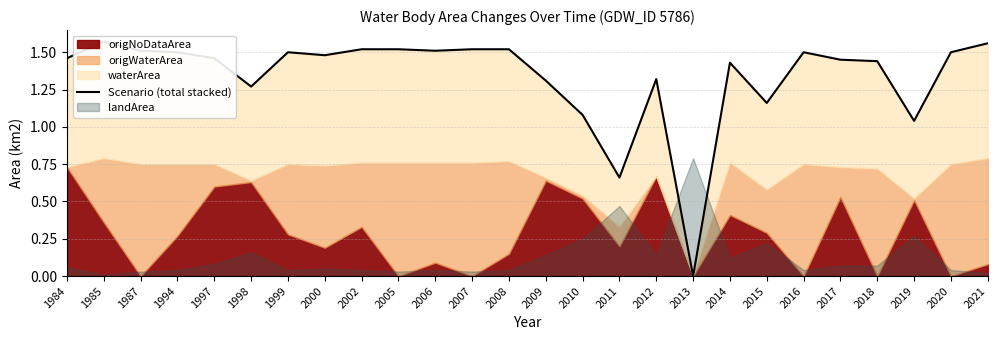

Reading left to right, list all the values displayed in this chart.

1984=1.5	1985=1.6	1987=1.5	1994=1.5	1997=1.5	1998=1.3	1999=1.5	2000=1.5	2002=1.5	2005=1.5	2006=1.5	2007=1.5	2008=1.5	2009=1.3	2010=1.1	2011=0.7	2012=1.3	2013=0.0	2014=1.4	2015=1.2	2016=1.5	2017=1.4	2018=1.4	2019=1.0	2020=1.5	2021=1.6